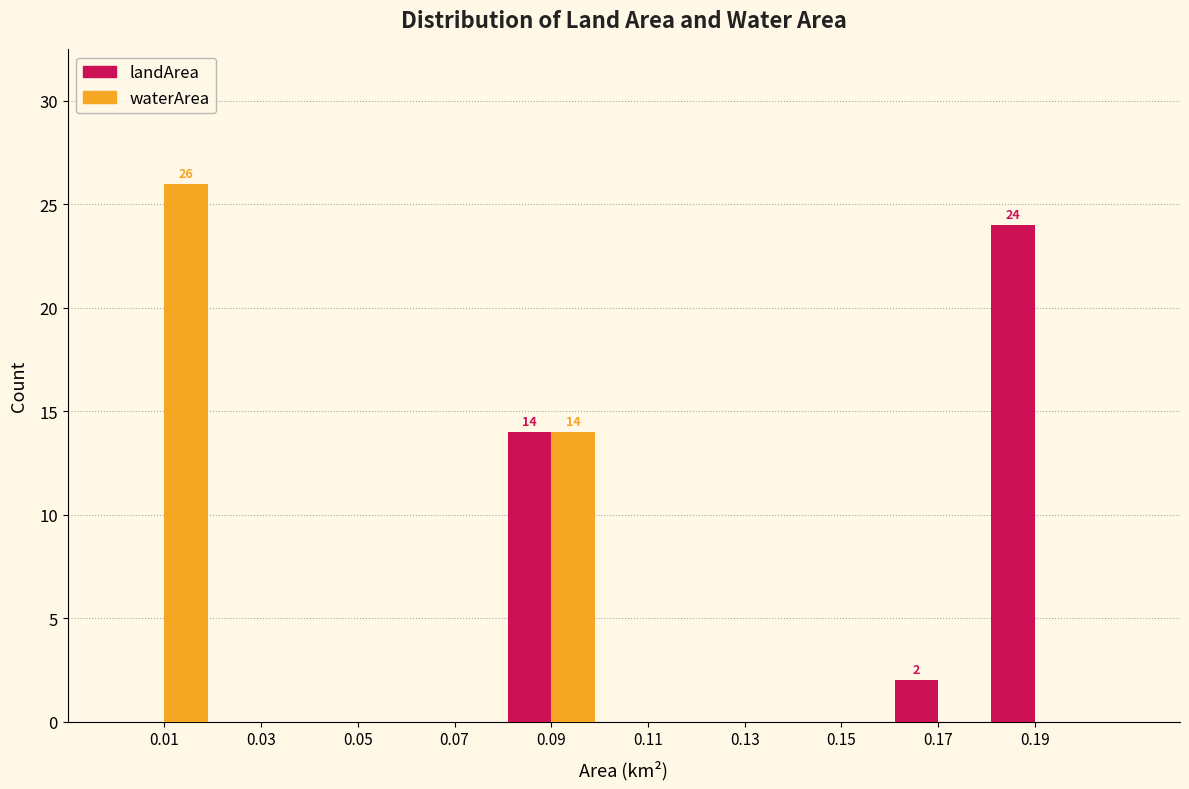

In the landArea series, which range on the x-axis has the tallest bar?

0.18 to 0.20